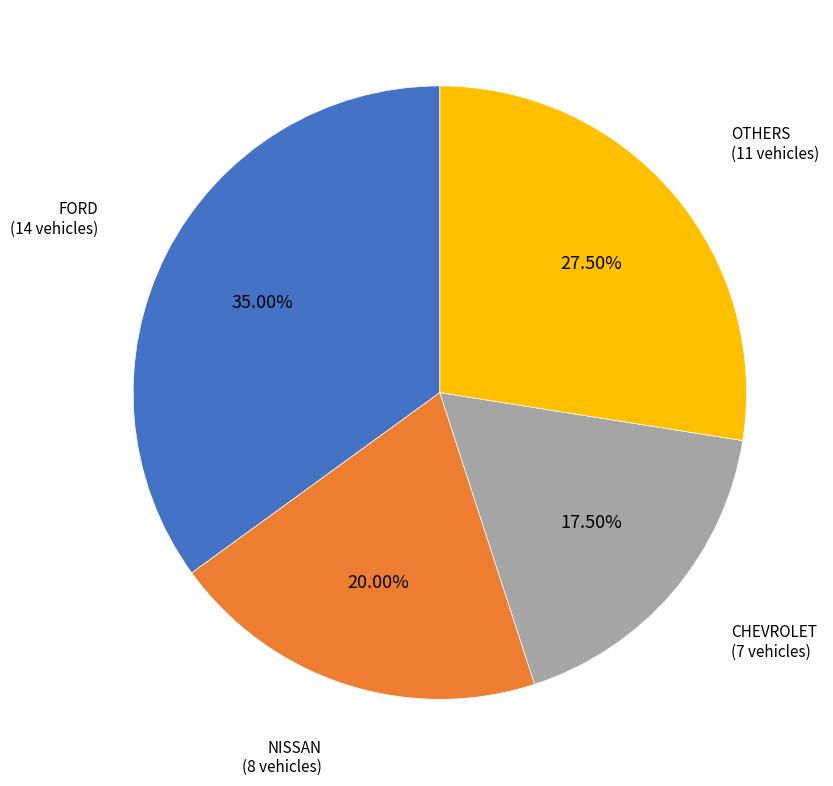

How many slices are in this pie chart?

4